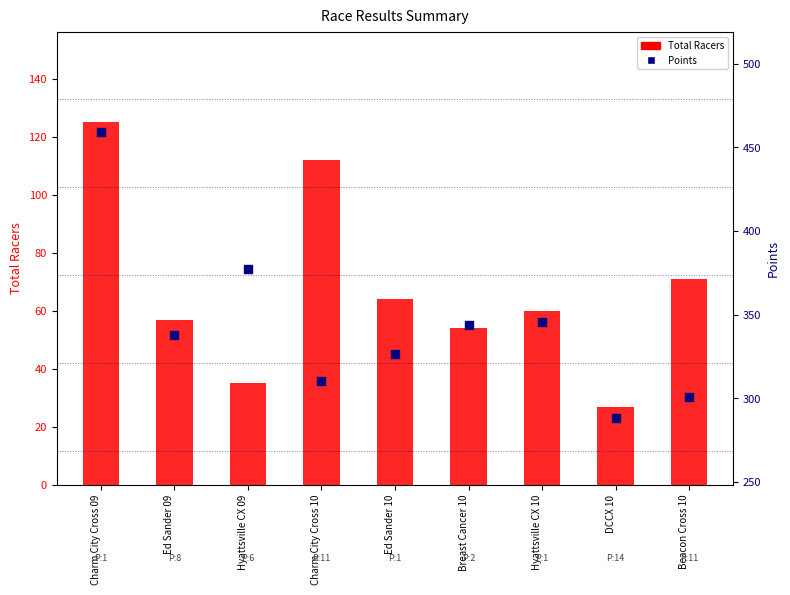

At how many categories does at least one series exceed 410?

1